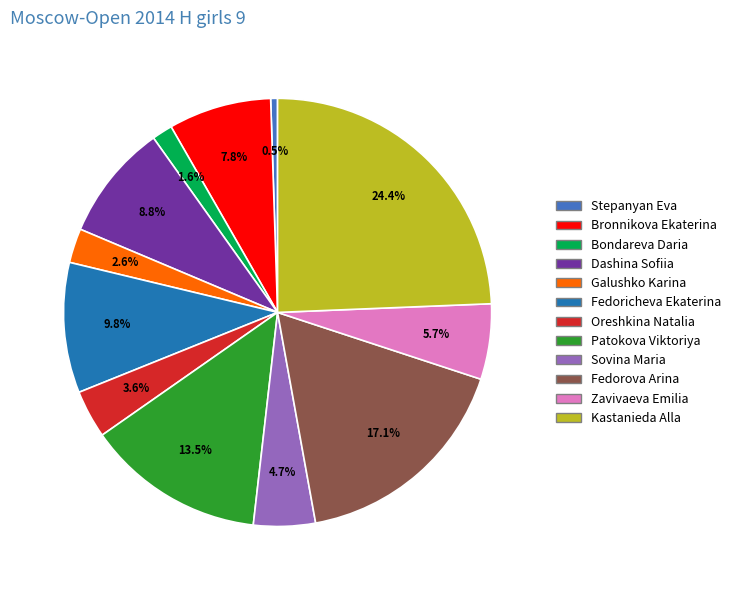

To the nearest percent, what percentage of the pie is Dashina Sofiia?

9%